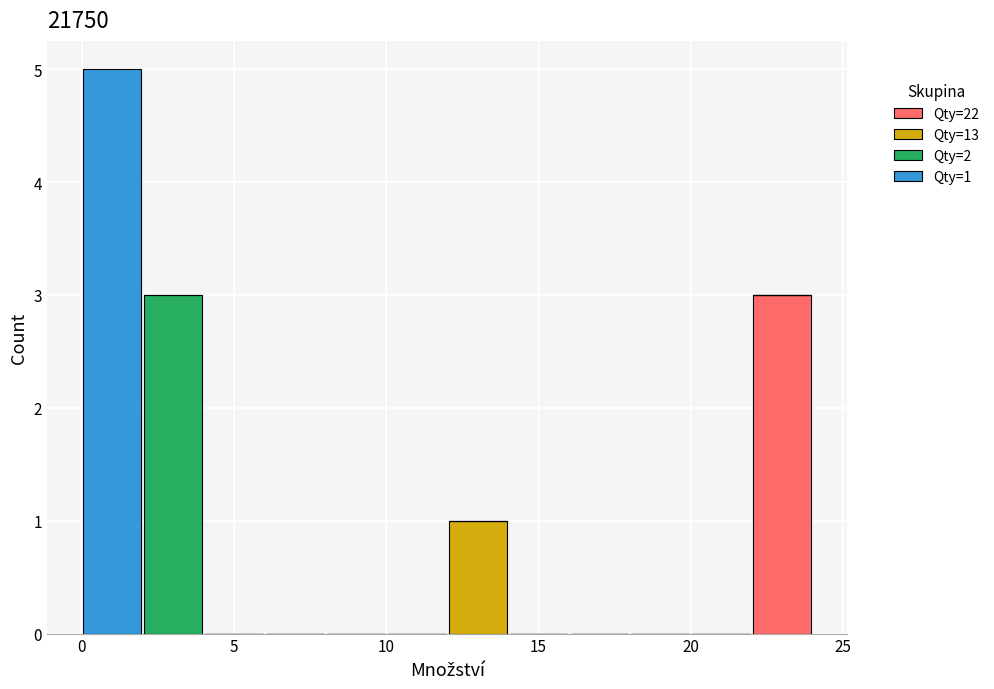

Which range on the x-axis has the tallest stacked bar (by total height)?

0 to 2